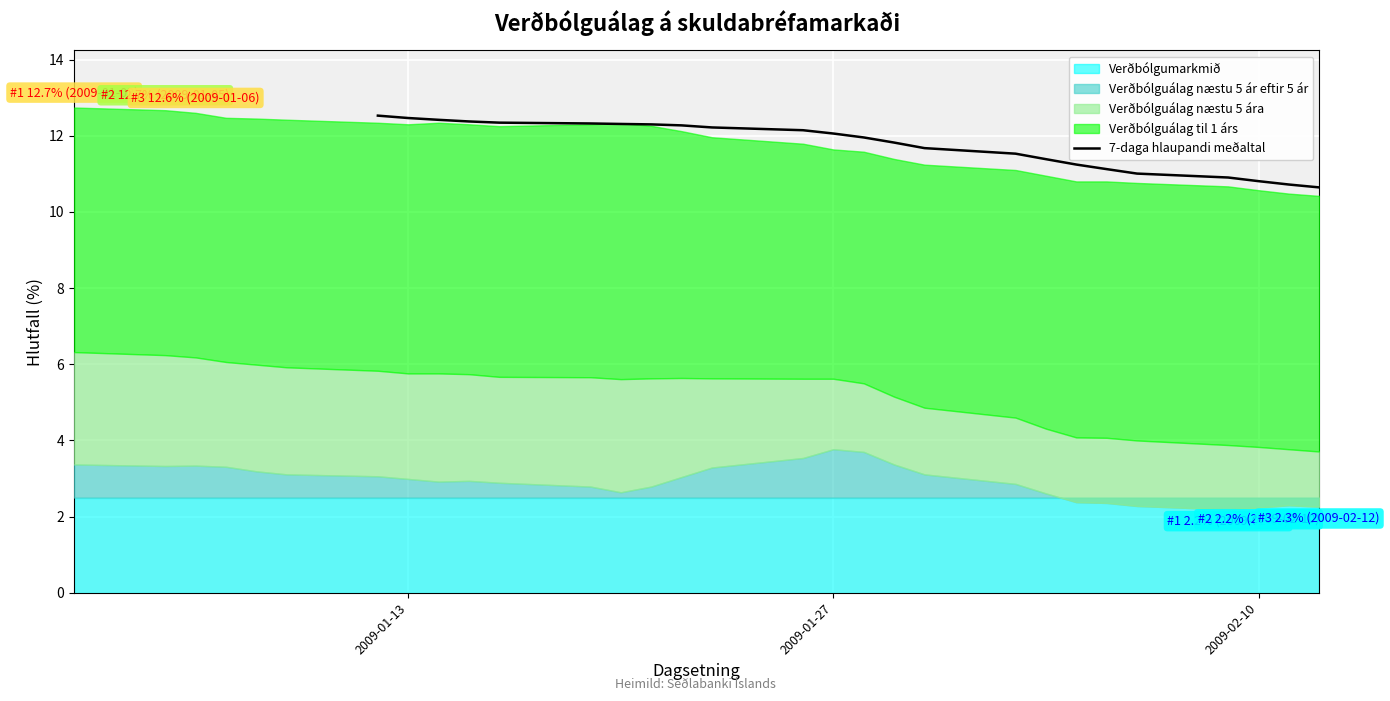

How many categories are shown in the chart?

24